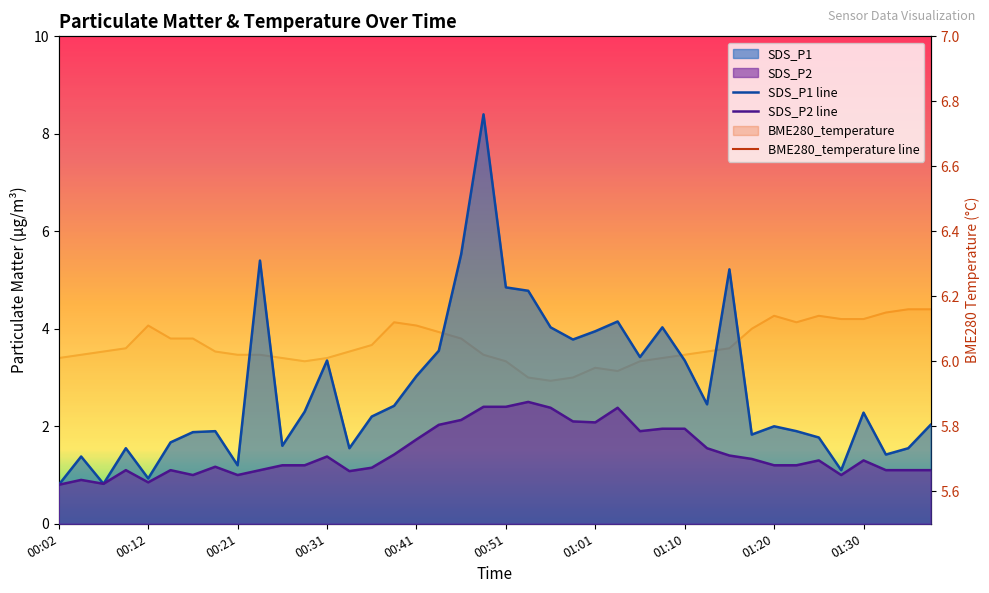

What position from the right is 24?

16